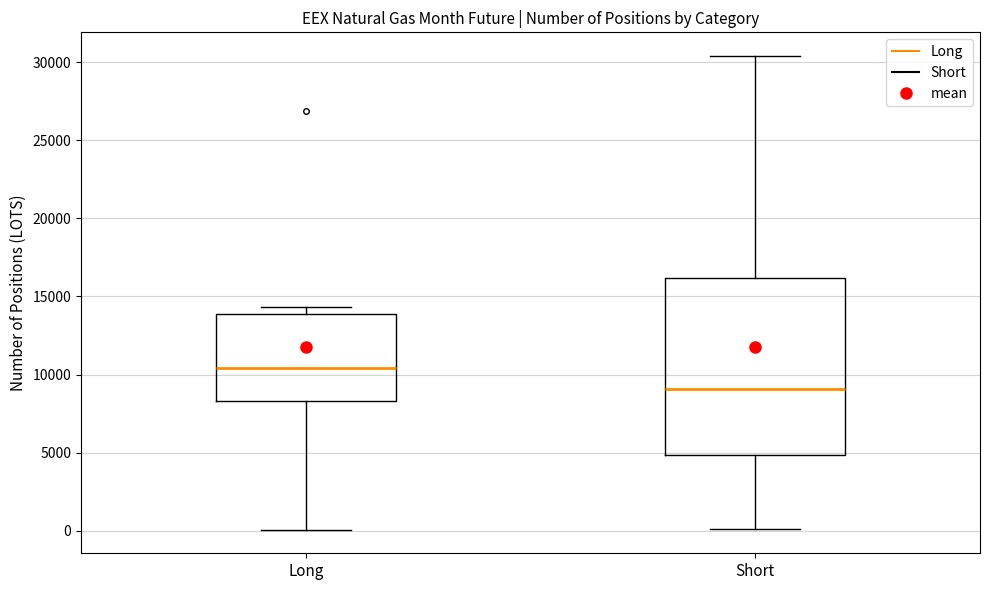

Comparing the boxes themselves (not the whiskers), which one is the tallest?

Short